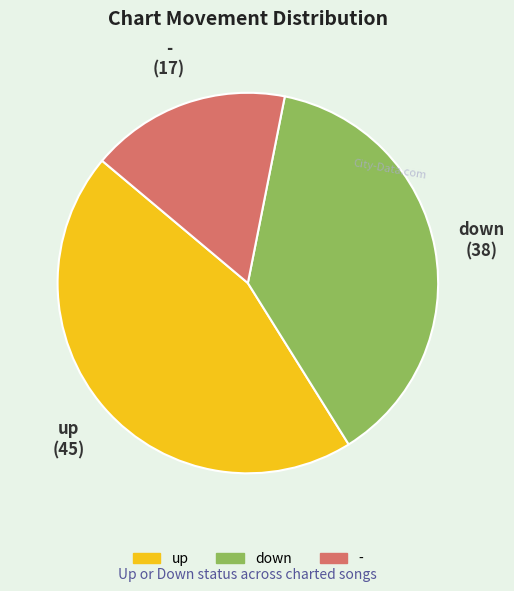

Count the number of slices in the pie.

3